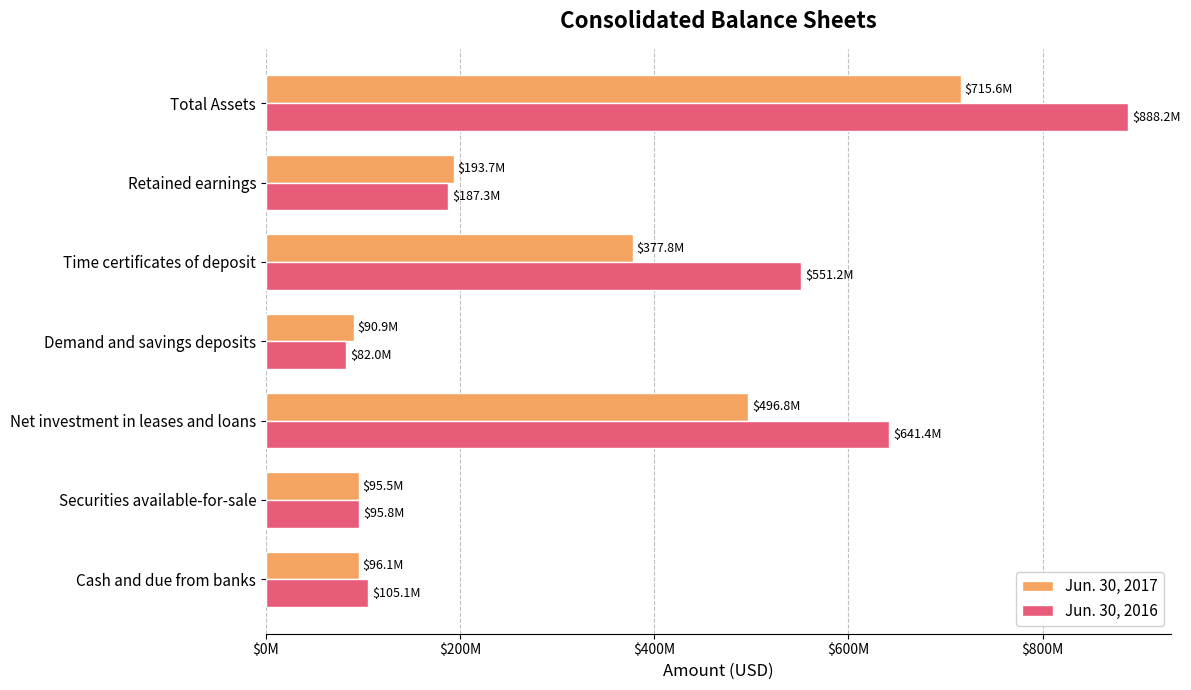

What are all the series names shown in the legend?

Jun. 30, 2017, Jun. 30, 2016